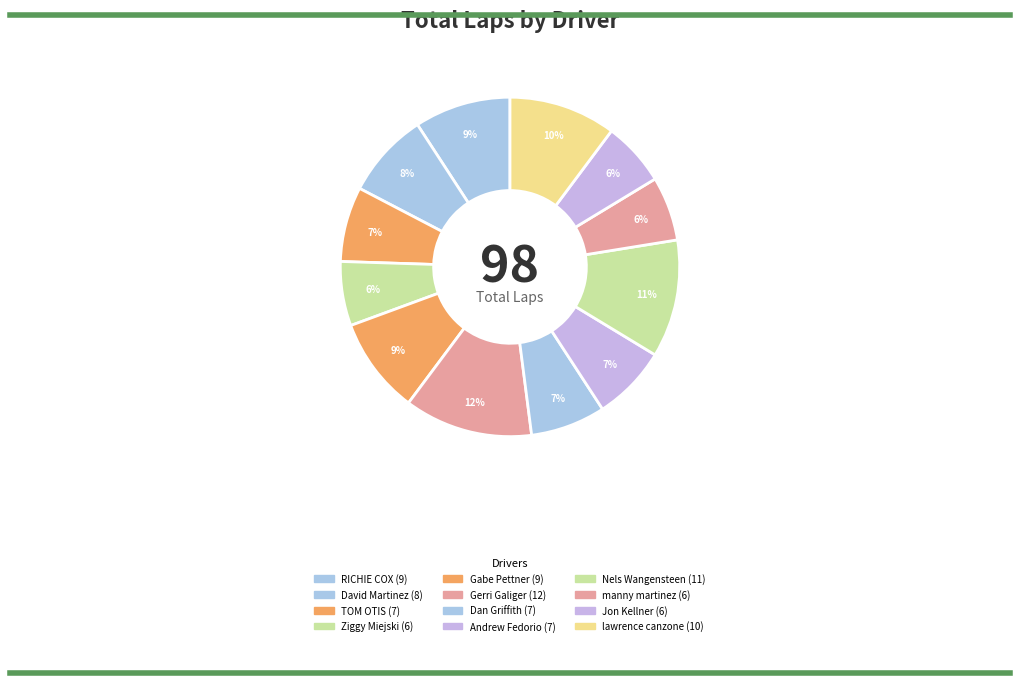

To the nearest percent, what portion does David Martinez represent?

8%